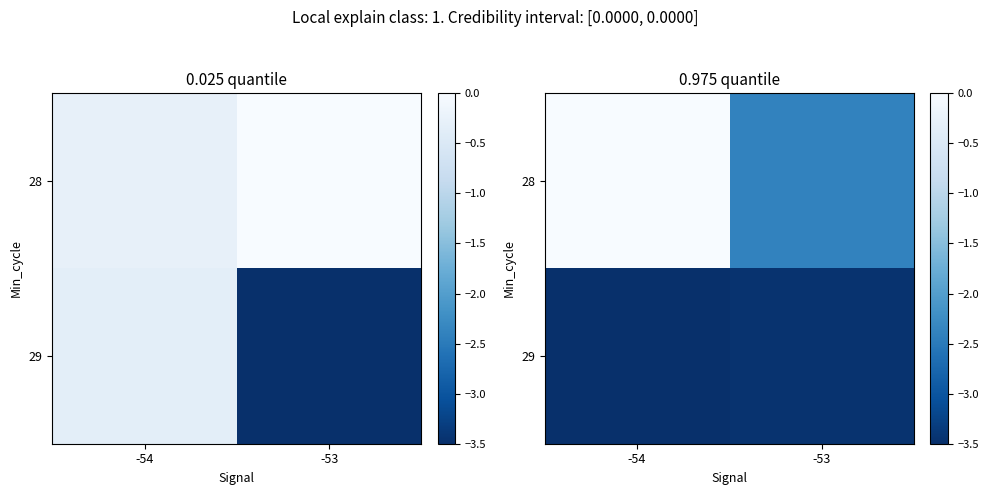

Rank the categories by 29 value from highest to lowest.

-53, -54